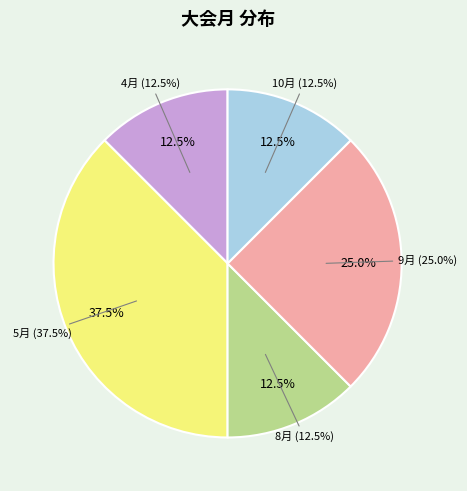

Does any single category account for the majority?

No